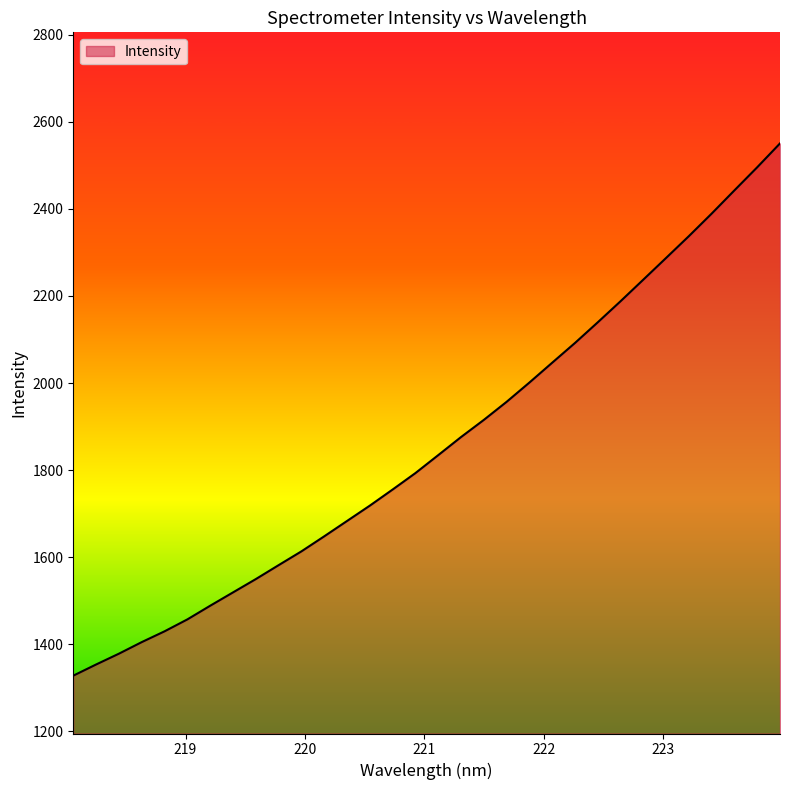

What is the minimum value shown in the chart?

1328.1